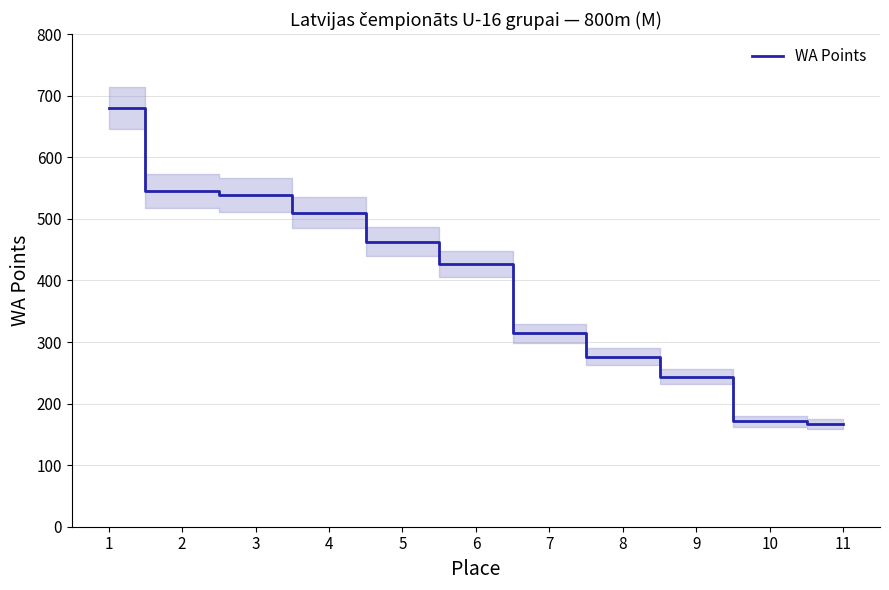

Reading right to left, transcribe all the data shown in this chart.

11=167	10=171	9=244	8=276	7=314	6=427	5=463	4=510	3=539	2=545	1=680